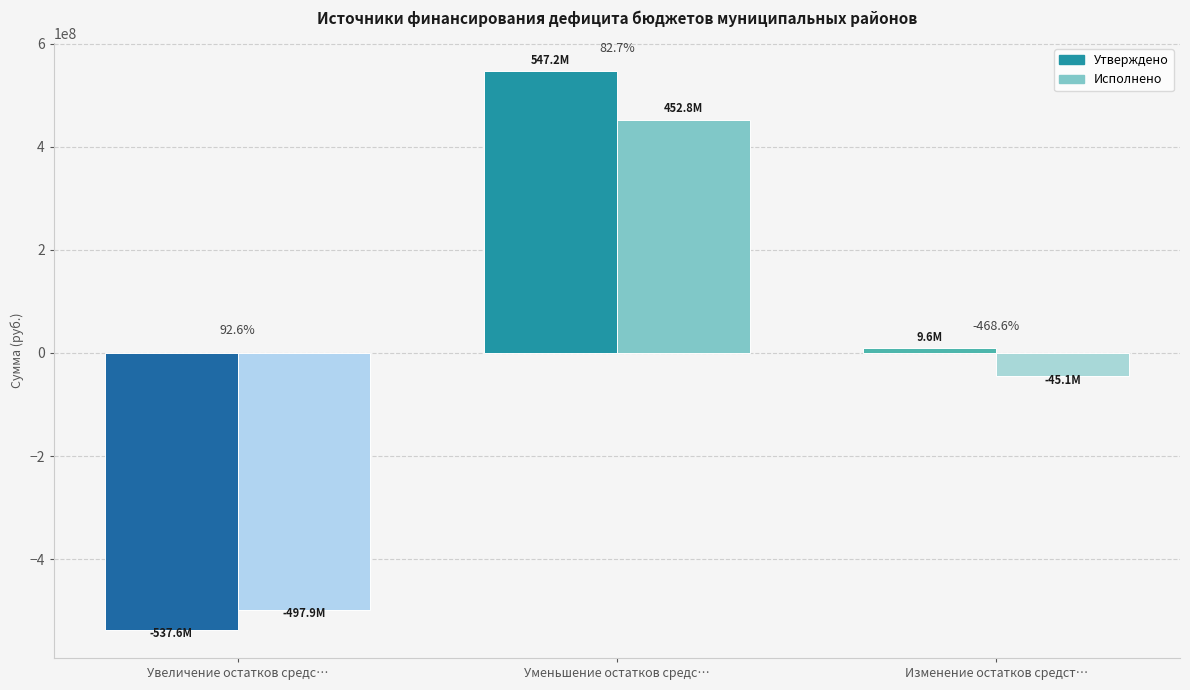

At how many categories does at least one series exceed 366834555?

1